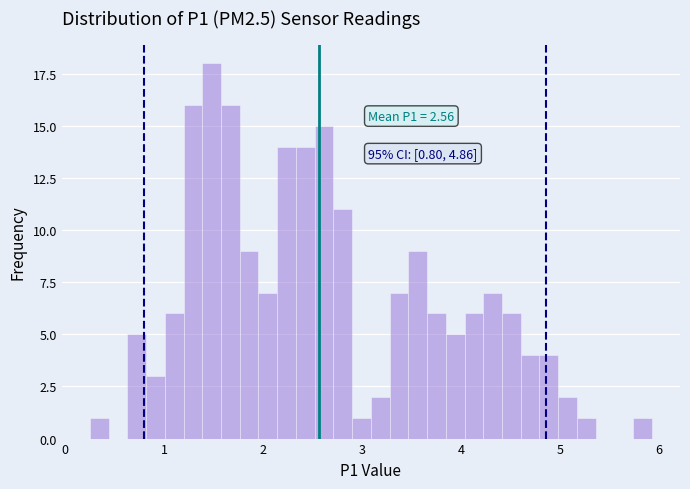

Around what value on the x-axis is the tallest bar? Give the approximate position of its centre, as read against the axis.

1.5